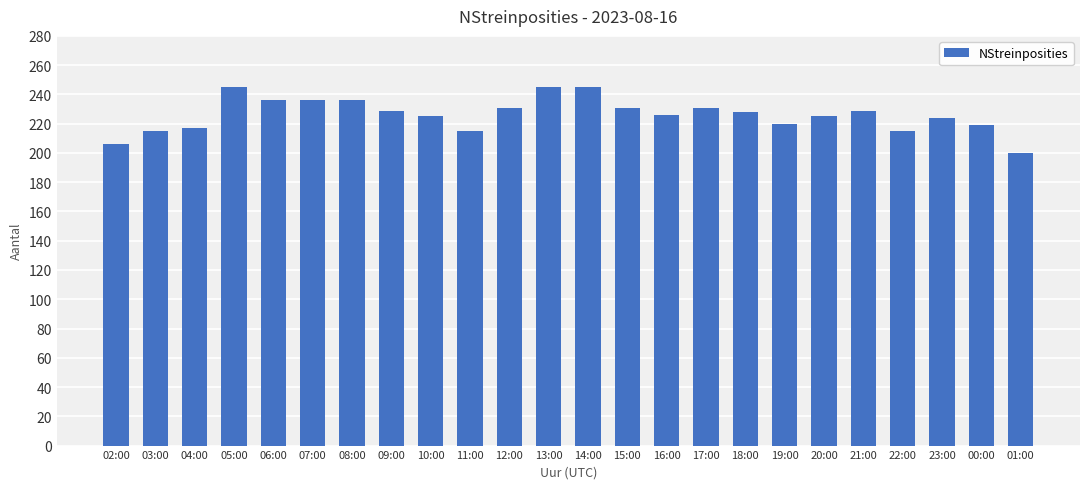

What is the smallest value displayed?

200